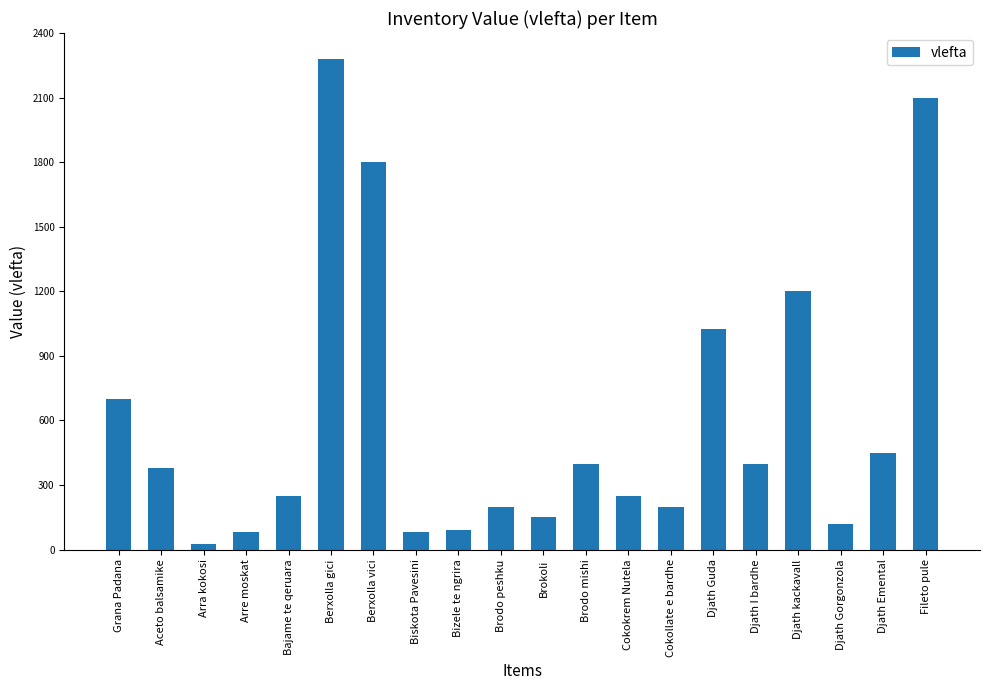

What is the smallest value displayed?

27.0